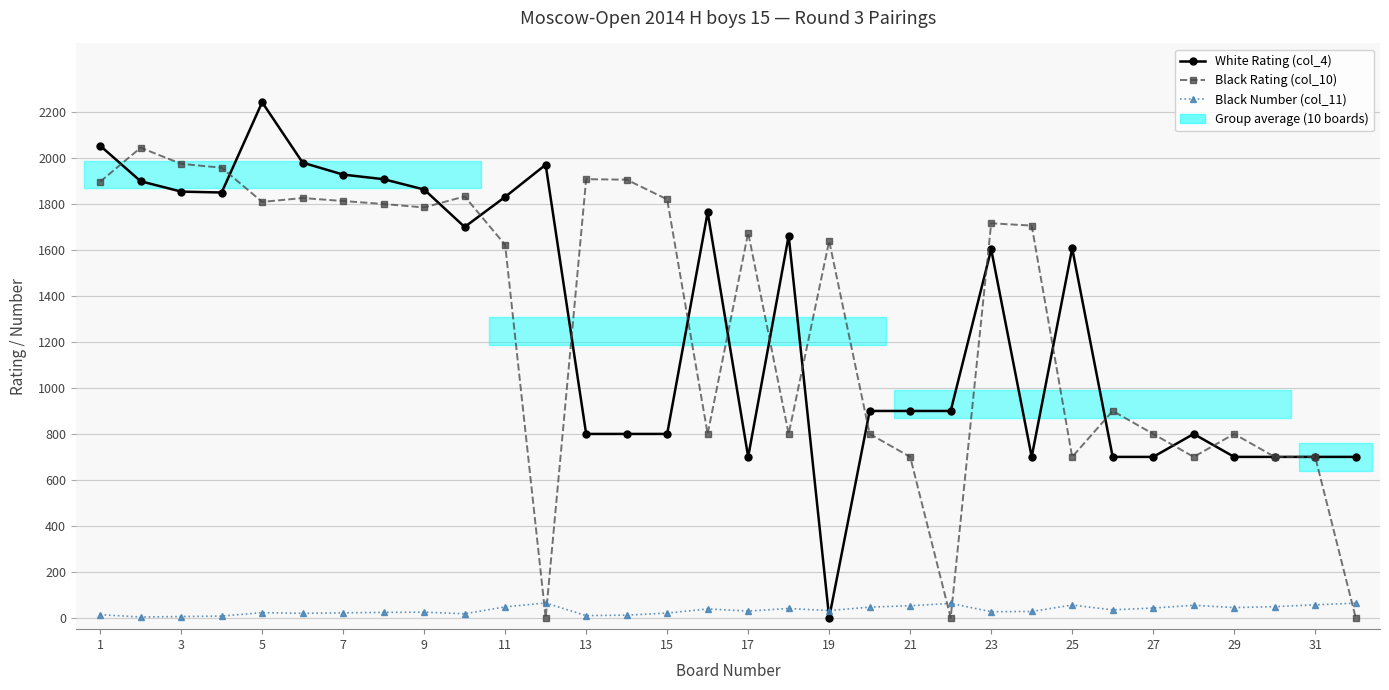

What is the maximum value shown in the chart?

2244